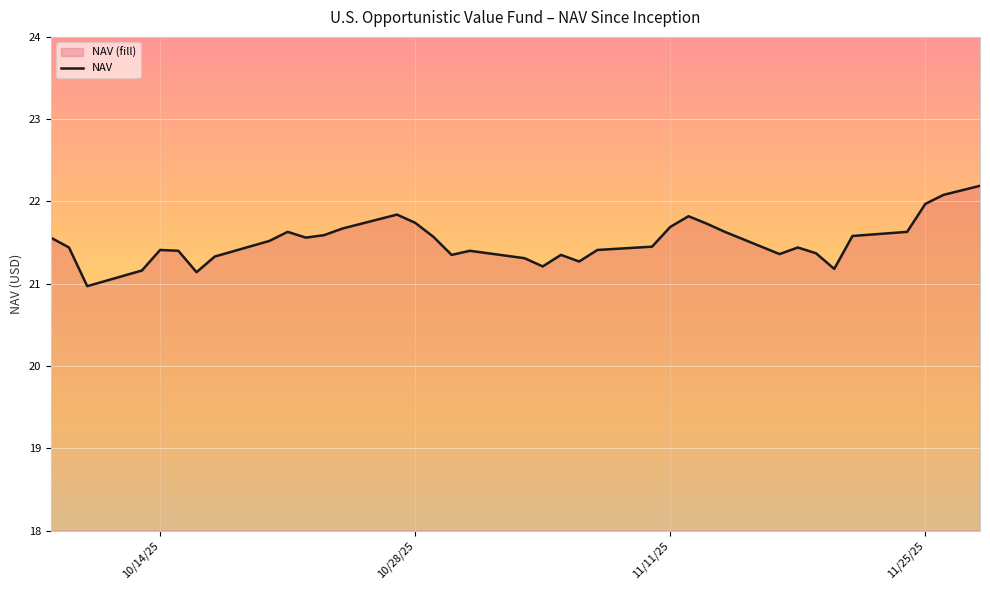

Does the chart display data point markers on the line(s)?

No